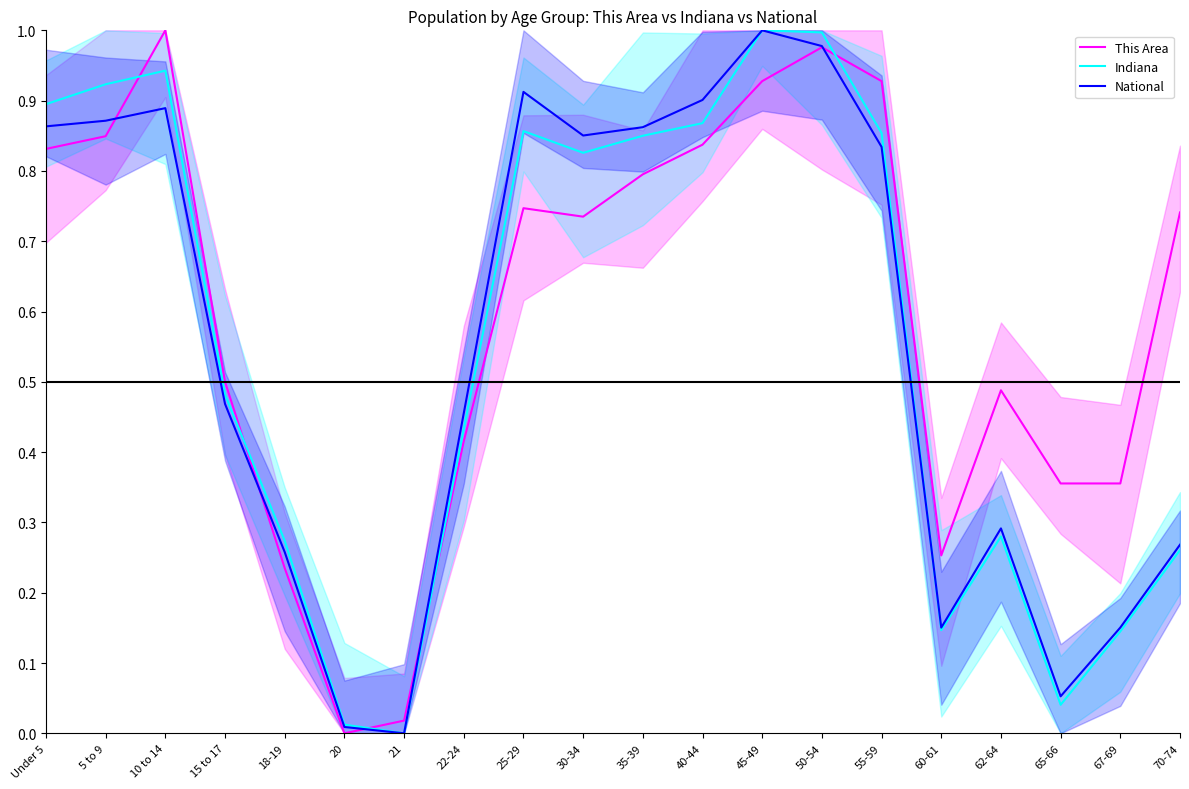

What is the label of the 15th point from the left?

55-59